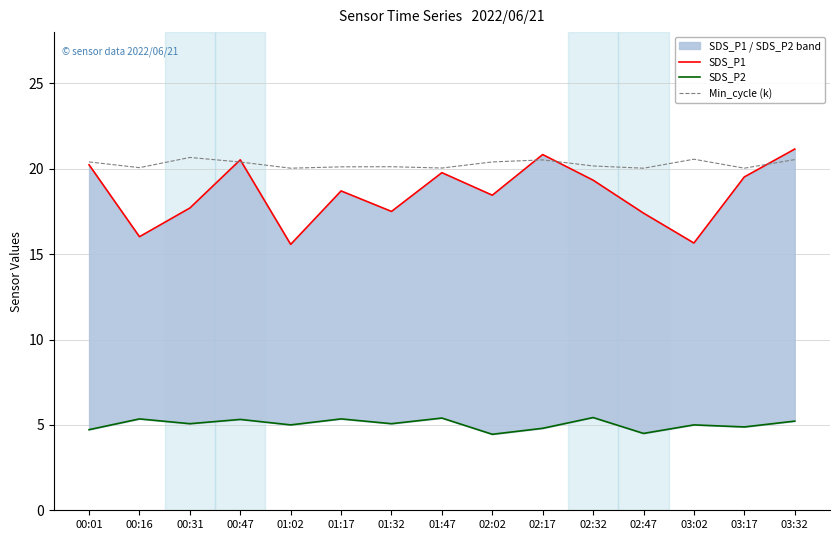

How many interior local valleys does the Min_cycle (k) series have?

5